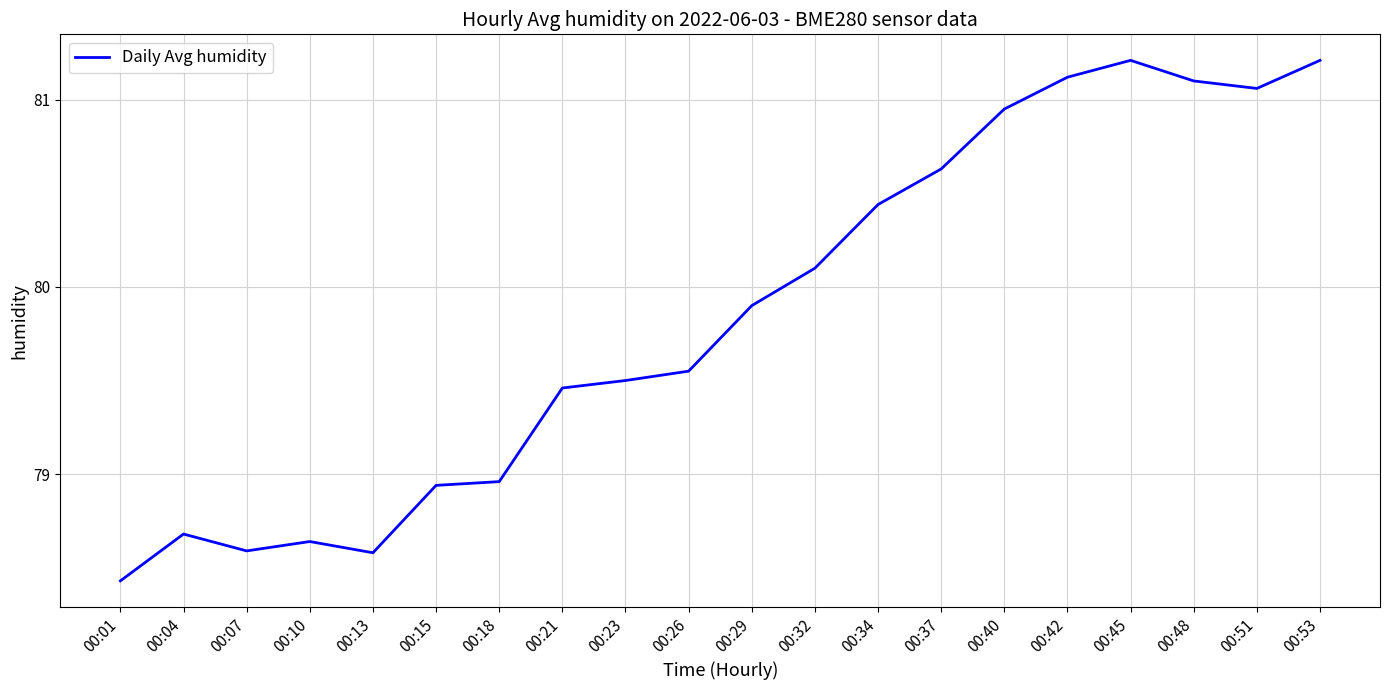

What is the difference between the second highest and minimum values?

2.8